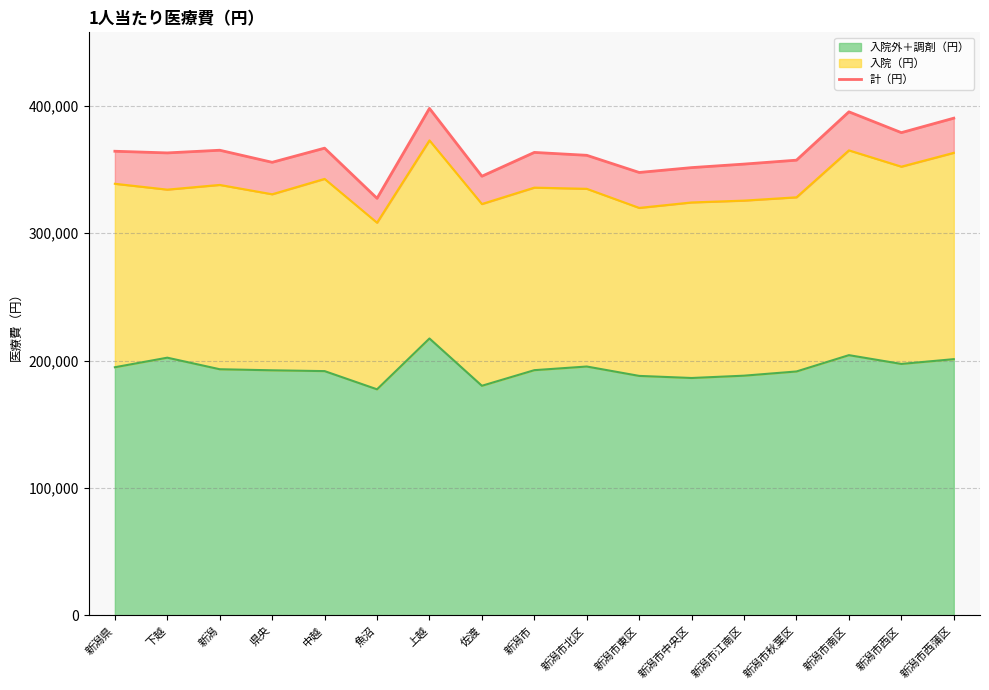

Reading left to right, what are all the values shown in this chart?

364388.7	363085.9	365177.7	355711.5	366814.8	327427.0	398024.1	344776.6	363469.2	361197.4	347731.8	351541.5	354304.9	357385.4	395328.1	378997.0	390344.0